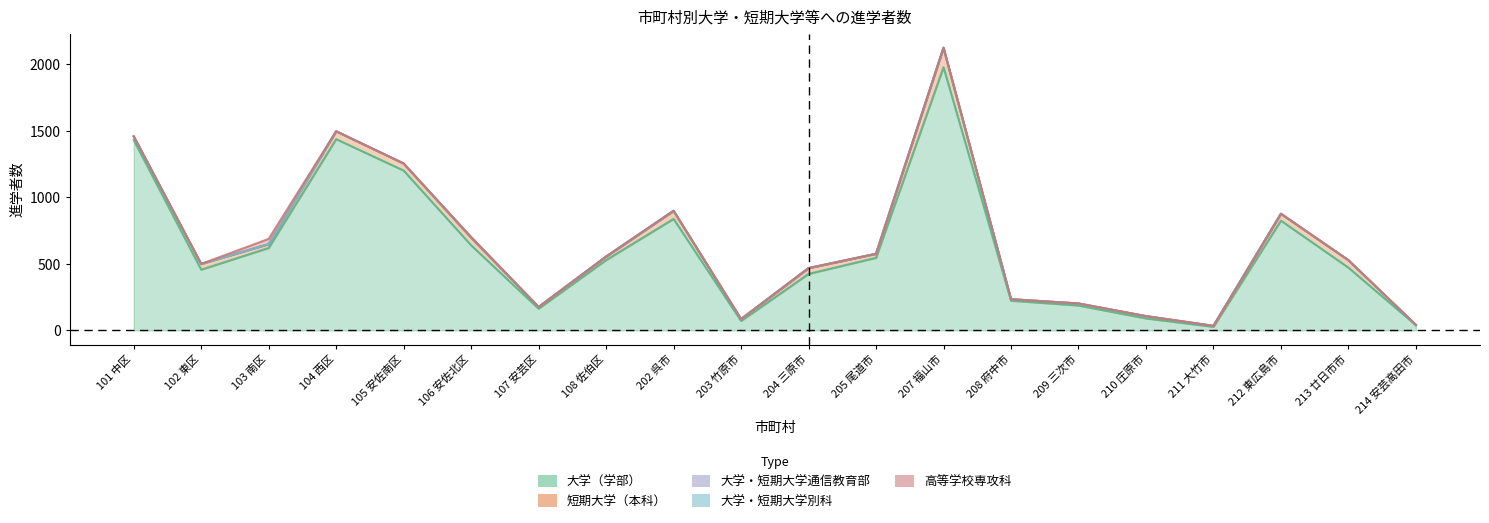

At which category does the chart reach its minimum across all series?

101 中区